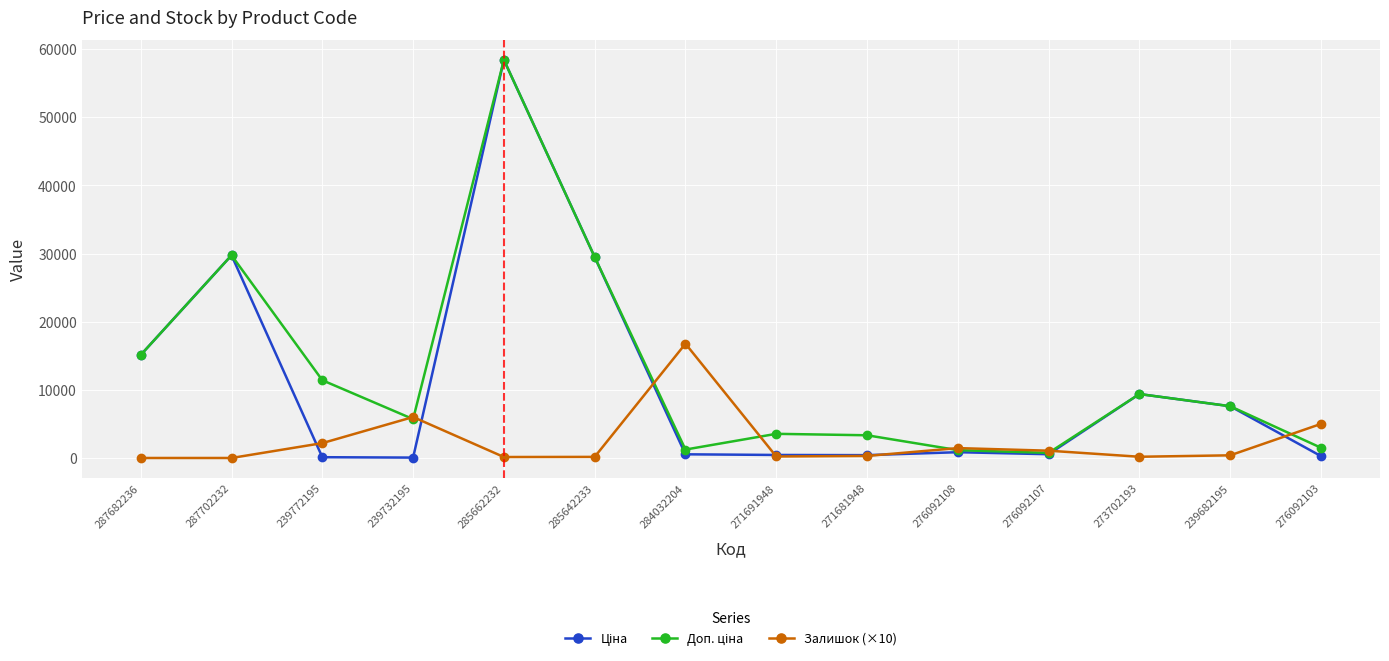

What is the value of the Залишок (×10) point at the 3rd from the left?

2180.0